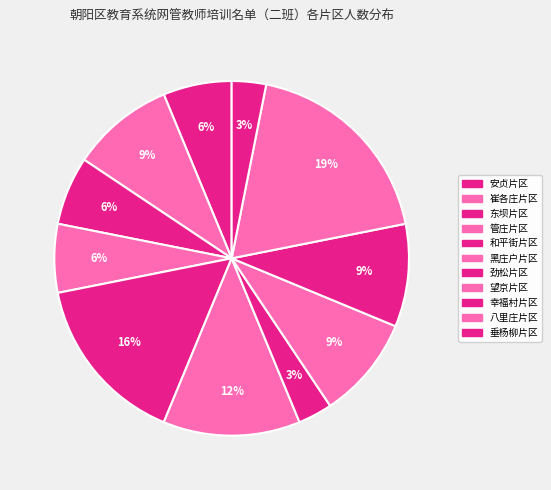

Is it true that 八里庄片区 is 5% of the pie?

False